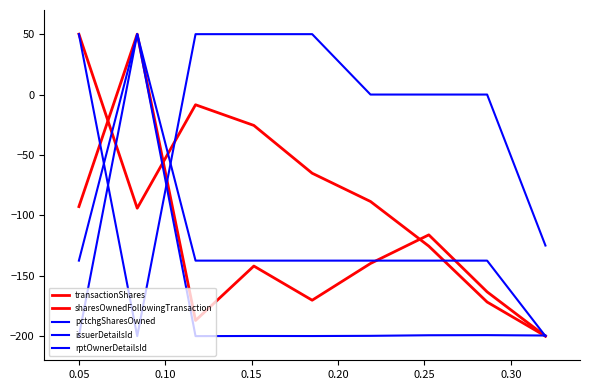

Does the chart display data point markers on the line(s)?

No